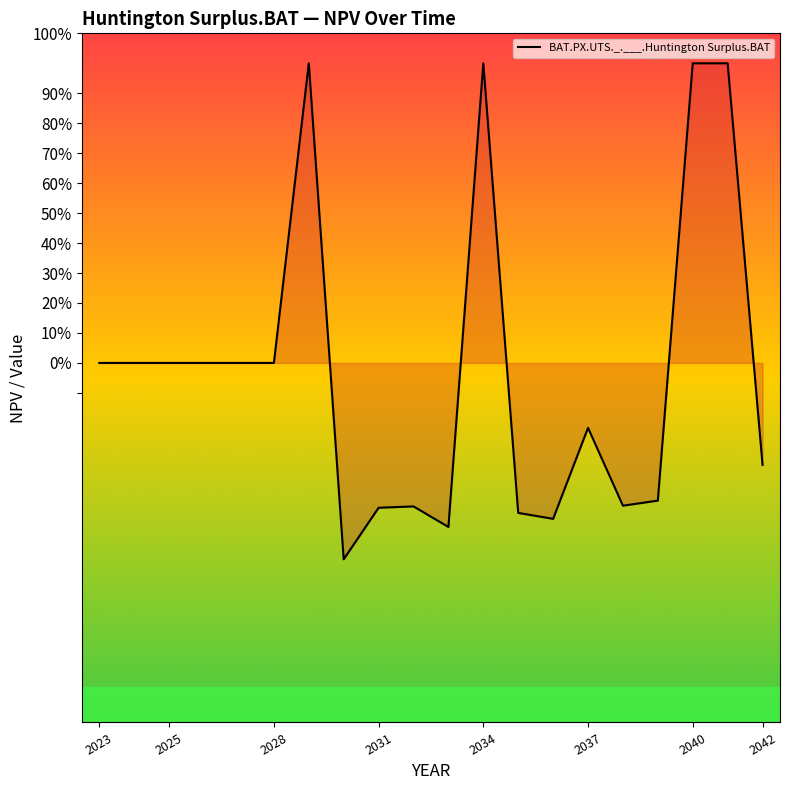

Does the chart display data point markers on the line(s)?

No